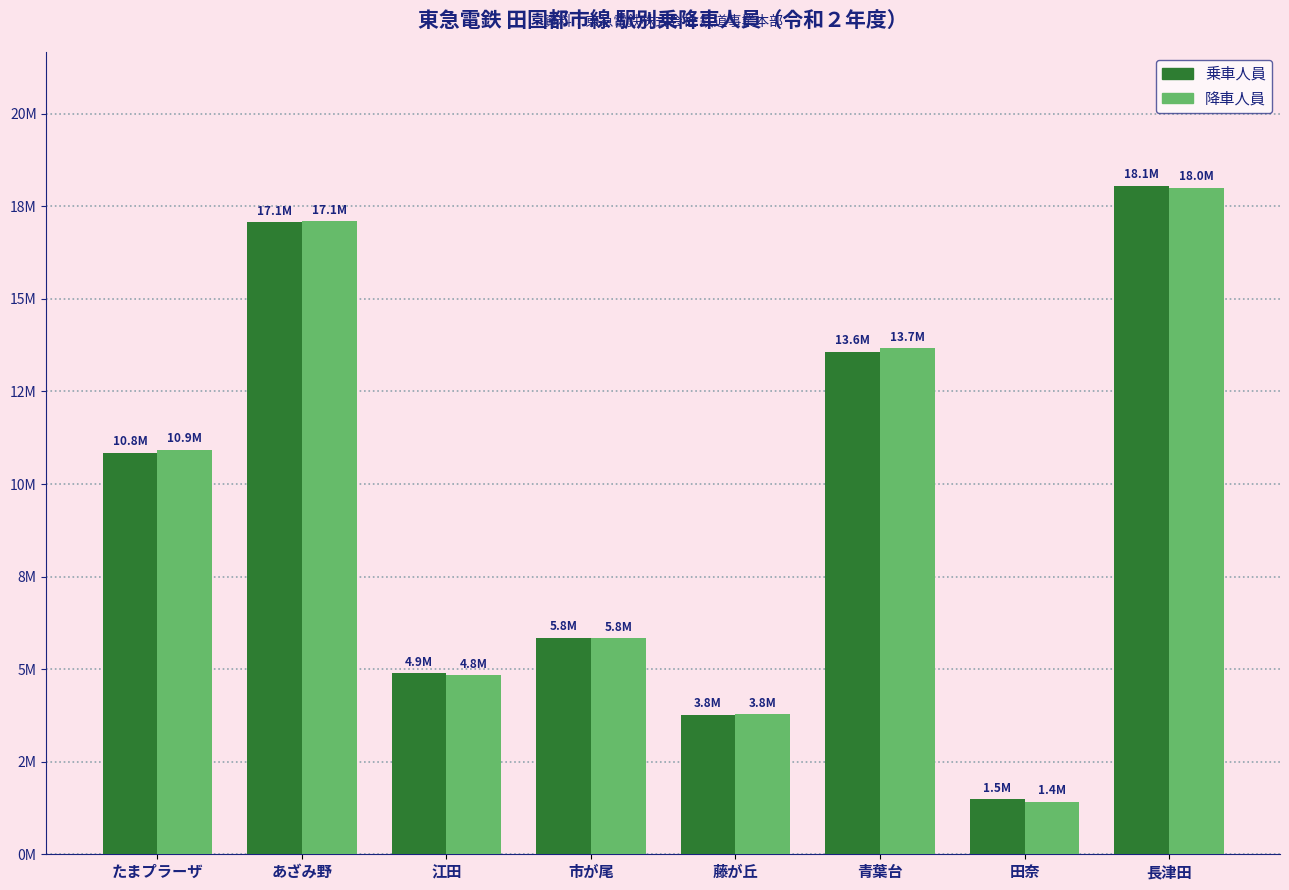

What is the average value of the 乗車人員 series?

9444076